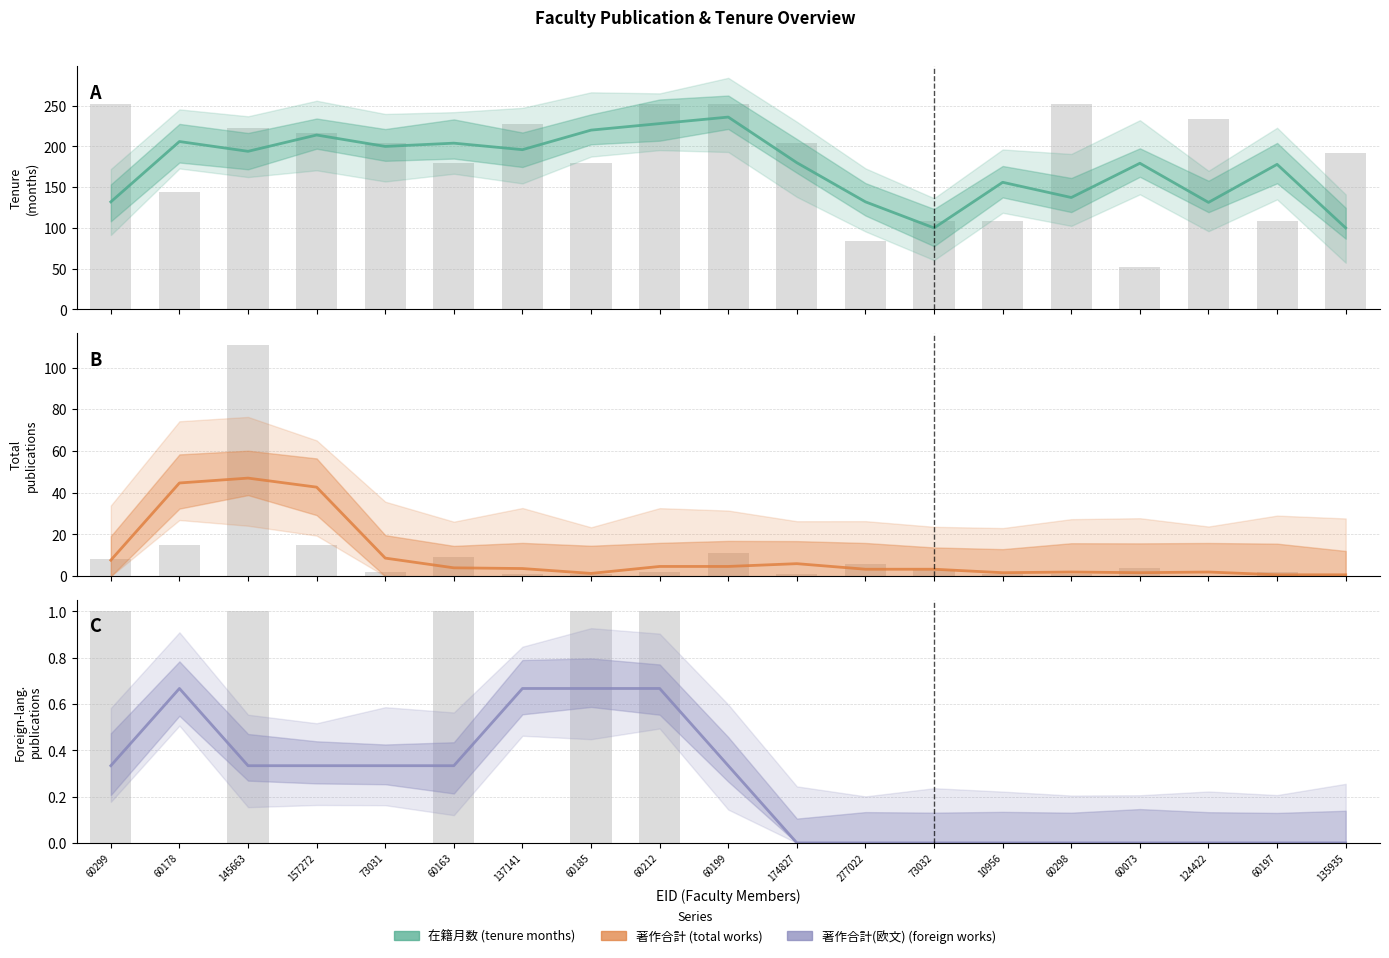

Rank the categories by 著作合計(欧文) (foreign works) value from lowest to highest.

174827, 277022, 73032, 10956, 60298, 60073, 124422, 60197, 135935, 60299, 145663, 157272, 73031, 60163, 60199, 60178, 137141, 60185, 60212